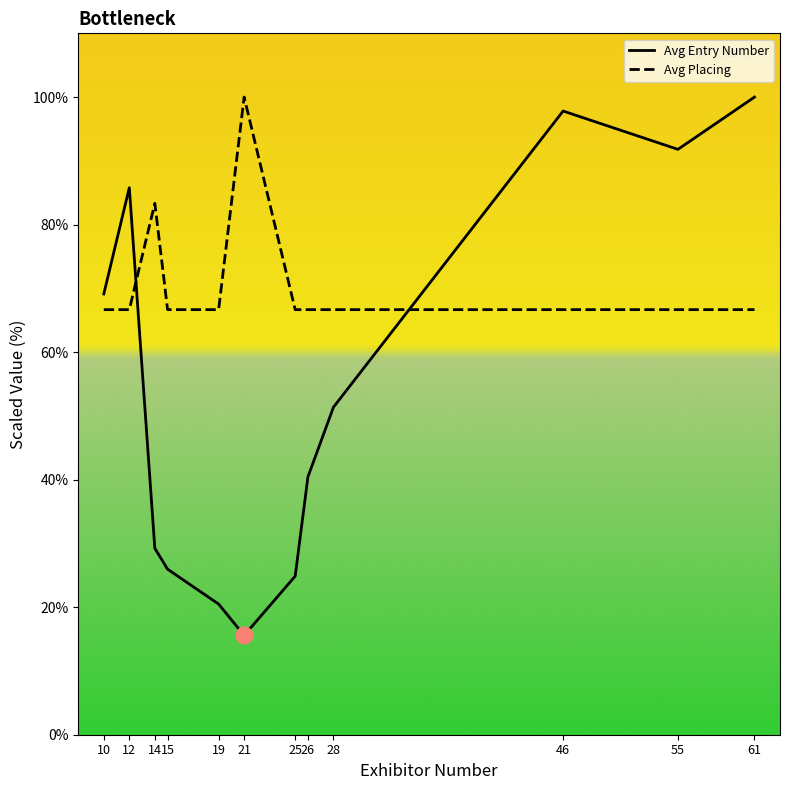

Which series has the widest spread of values?

Avg Entry Number